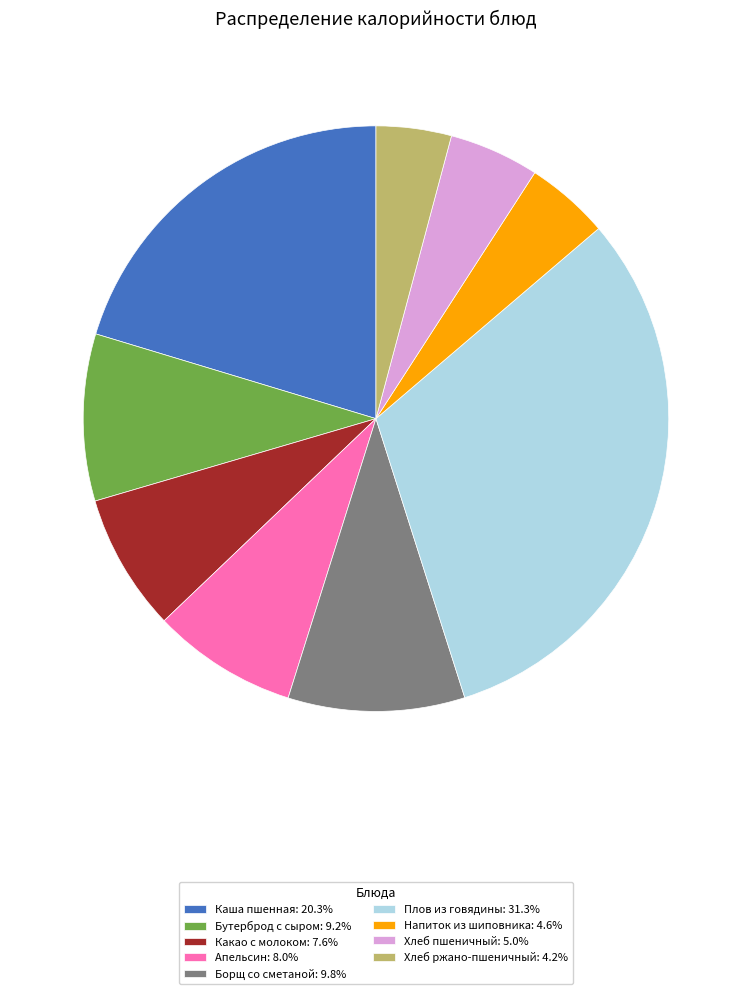

The Апельсин slice represents 1% of the pie. True or false?

False